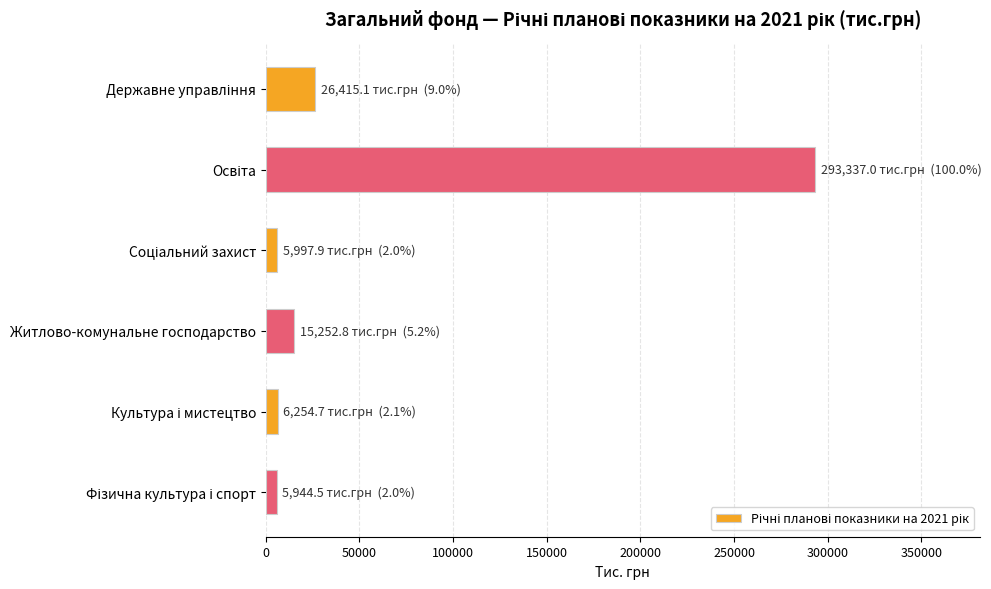

What is the label of the 3rd bar from the bottom?

Житлово-комунальне господарство